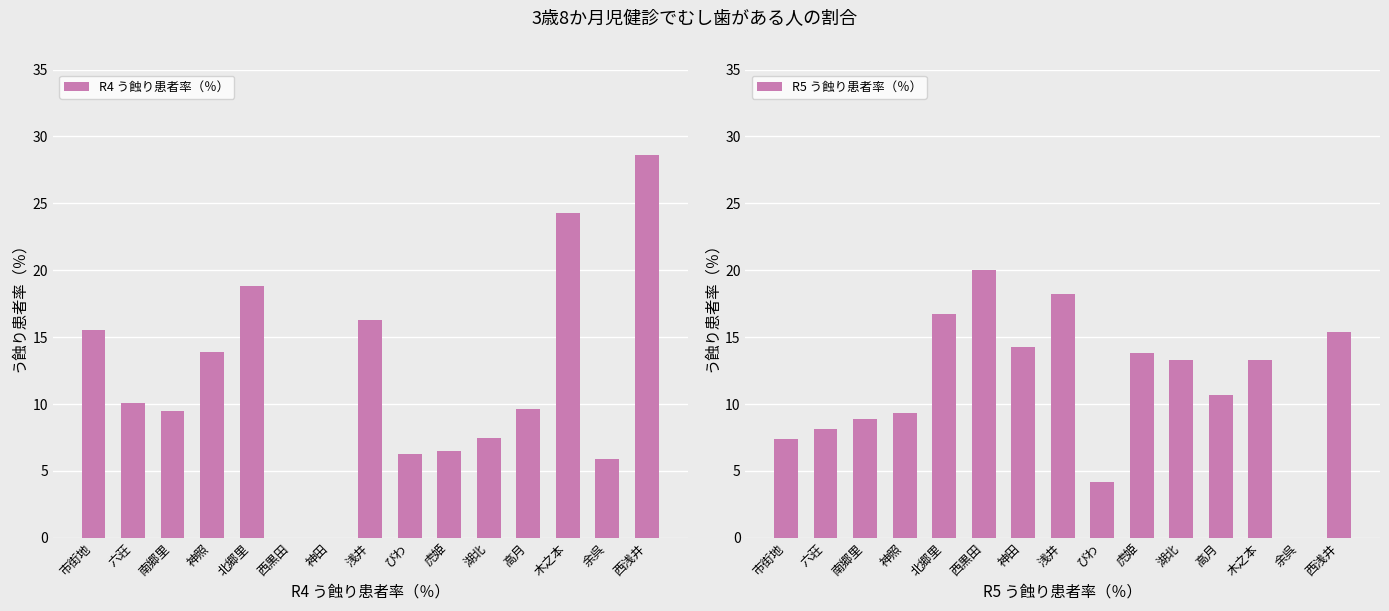

How many bars are there in each group?

2